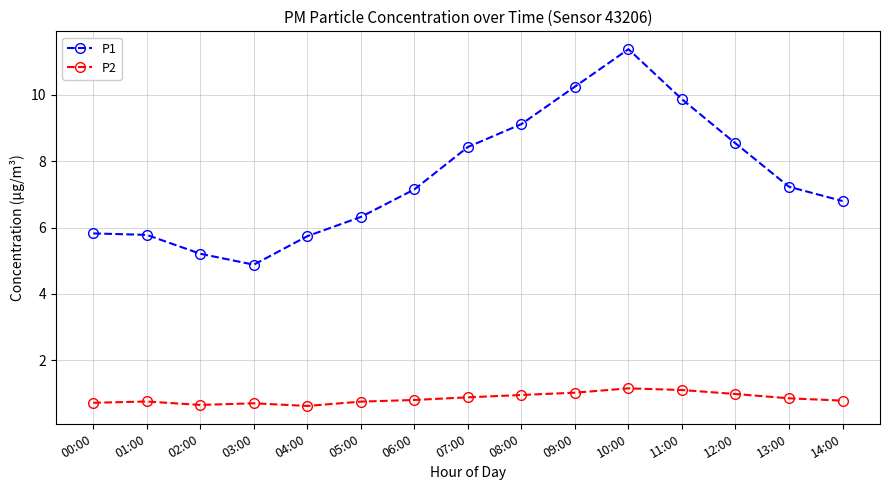

Count the number of data series in this chart.

2